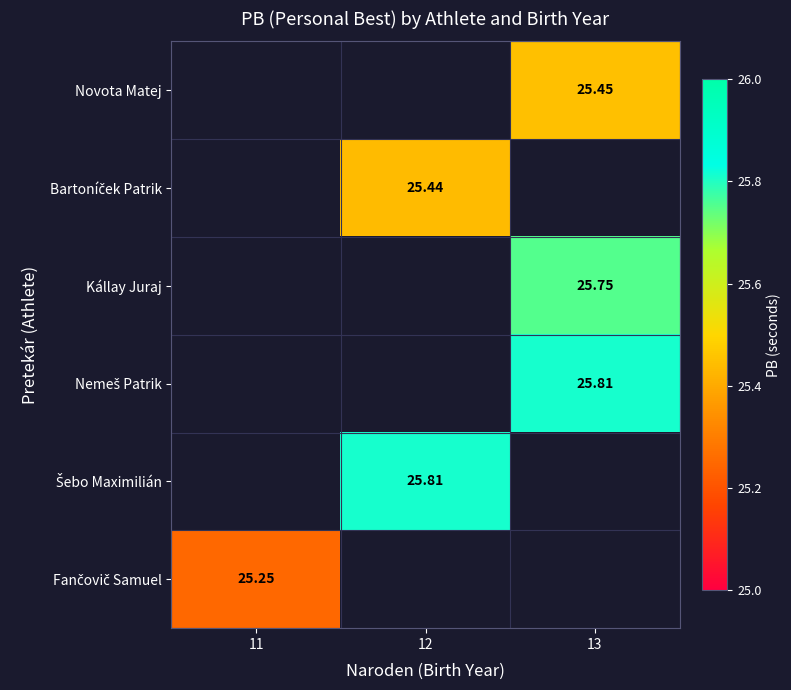

What is the maximum value shown in the chart?

25.8